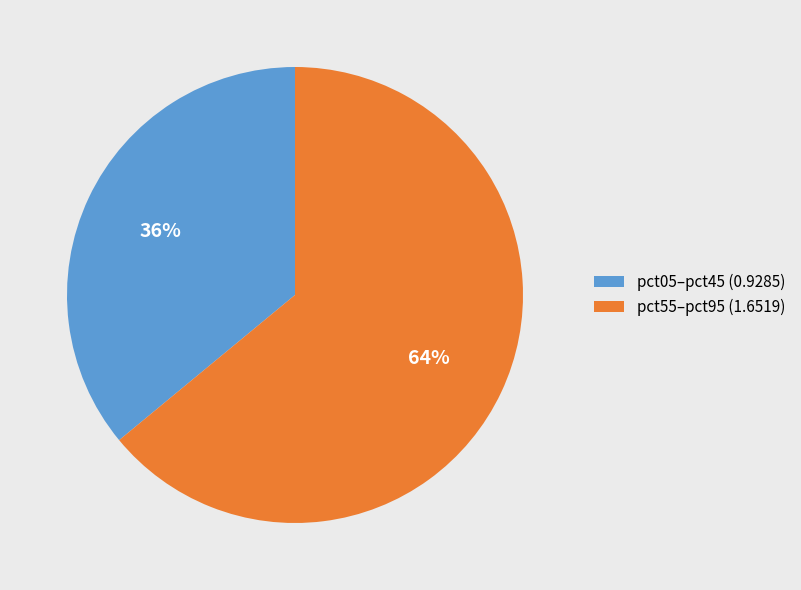

To the nearest percent, what is the average slice percentage?

50%